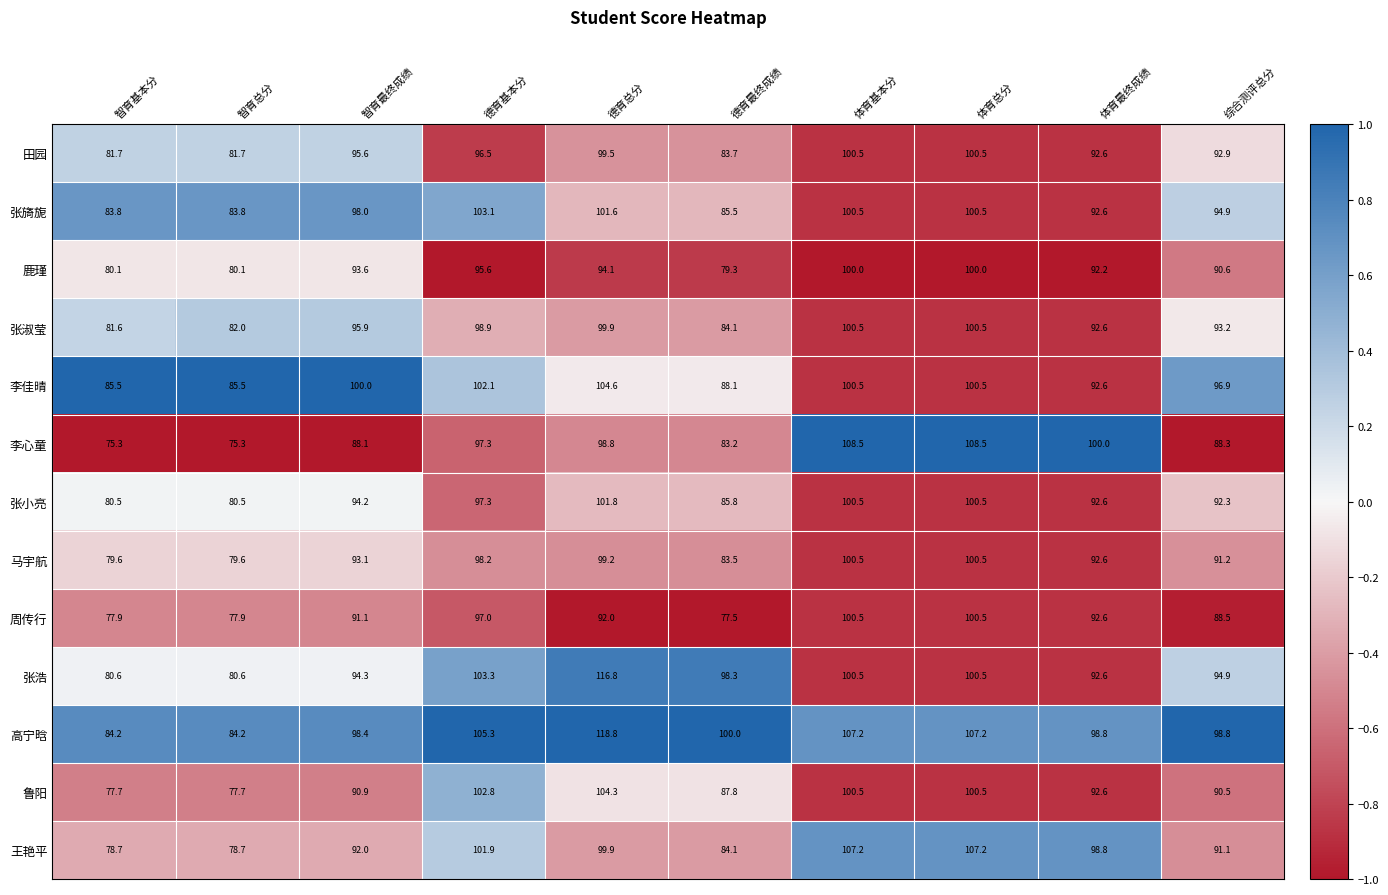

Which series has the largest total across all categories?

高宁晗